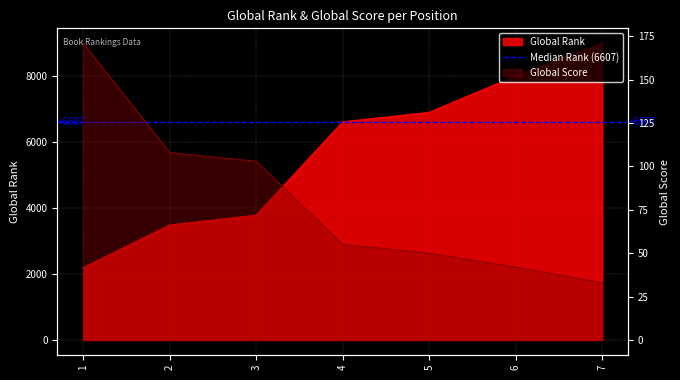

Which category has the highest value in the Global Score series?

1